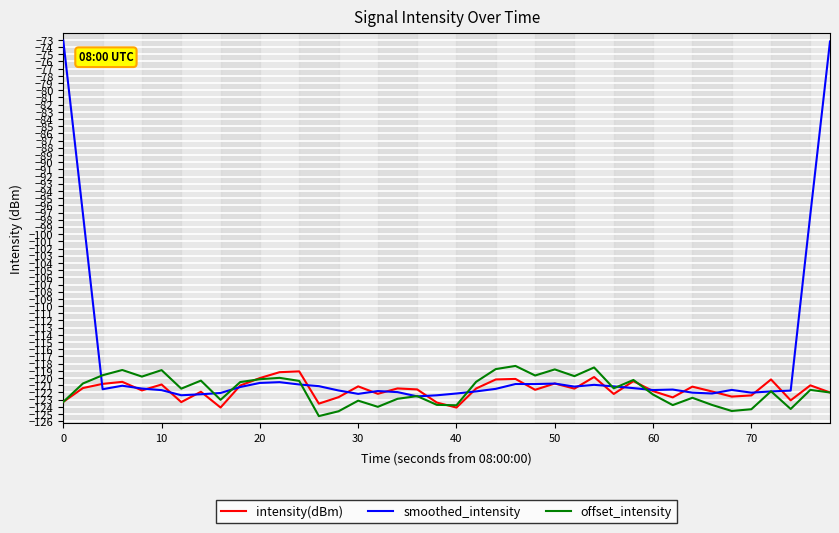

Which series has the largest total across all categories?

smoothed_intensity